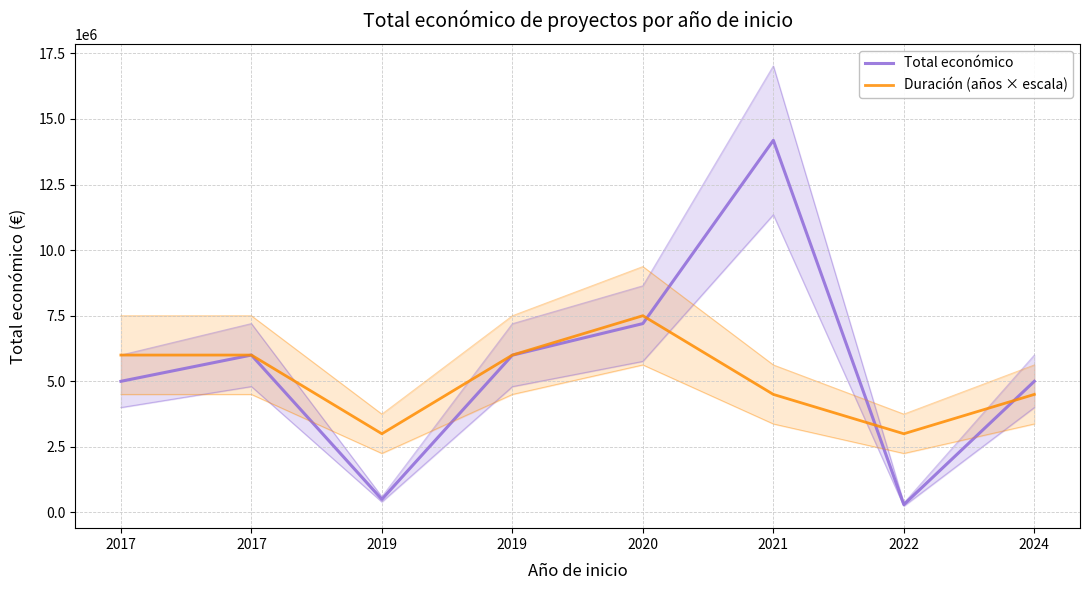

Reading right to left, transcribe all the data shown in this chart.

Total económico: 4999991	299913	14186402	7199787	5995904	499930	5999934	4999363
Duración (años × escala): 4500000	3000000	4500000	7500000	6000000	3000000	6000000	6000000